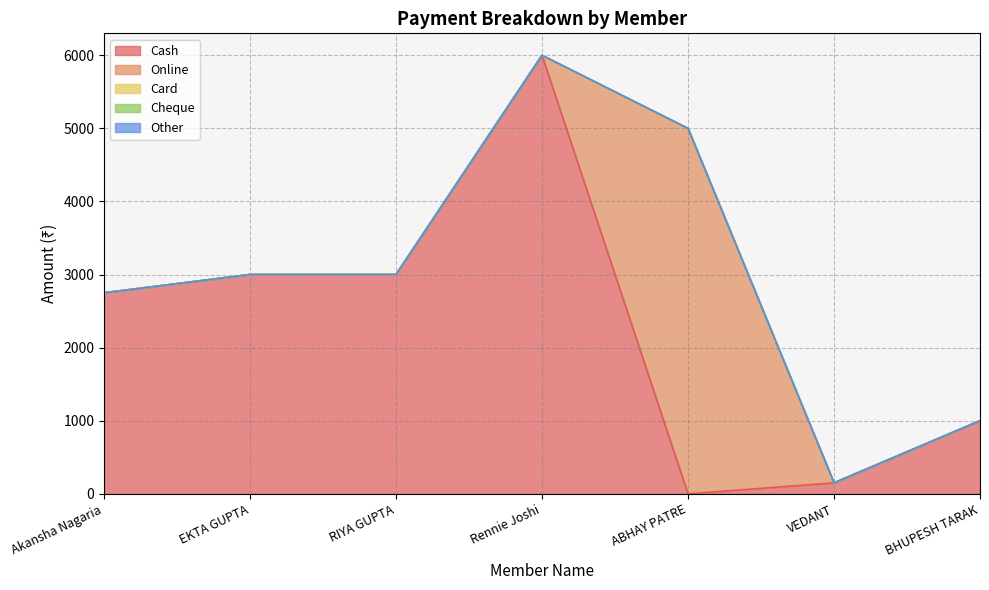

Which series has the widest spread of values?

Cash